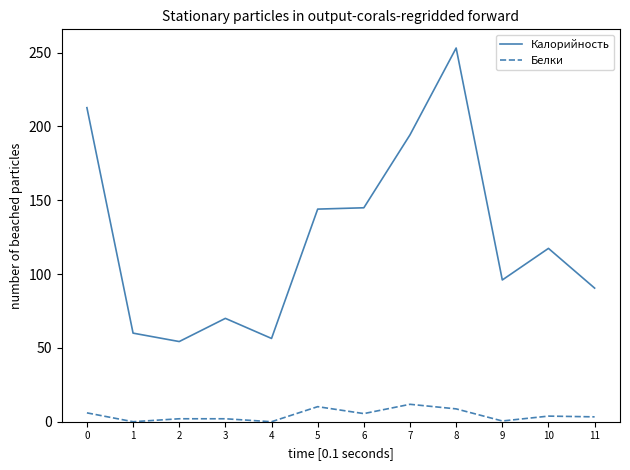

True or false: Калорийность and Белки intersect in this chart.

False